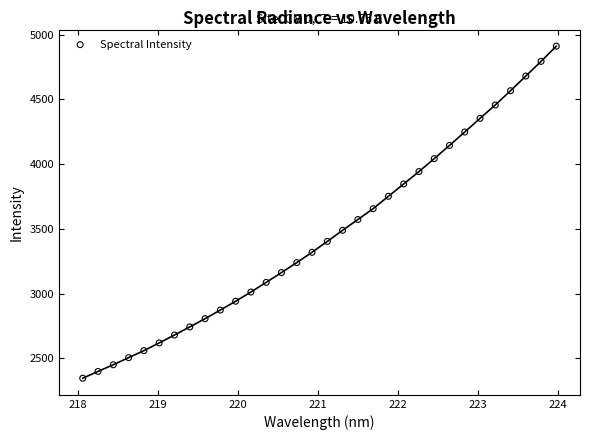

What is the range of X values (max minus min)?

5.9